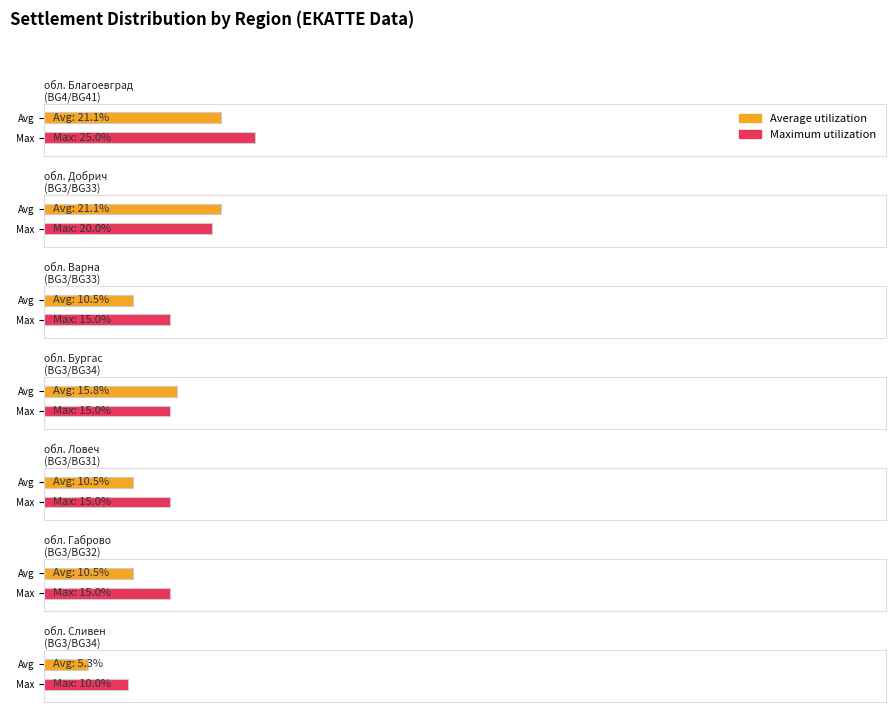

True or false: Average utilization has a value of 29.2 at обл. Благоевград.

False